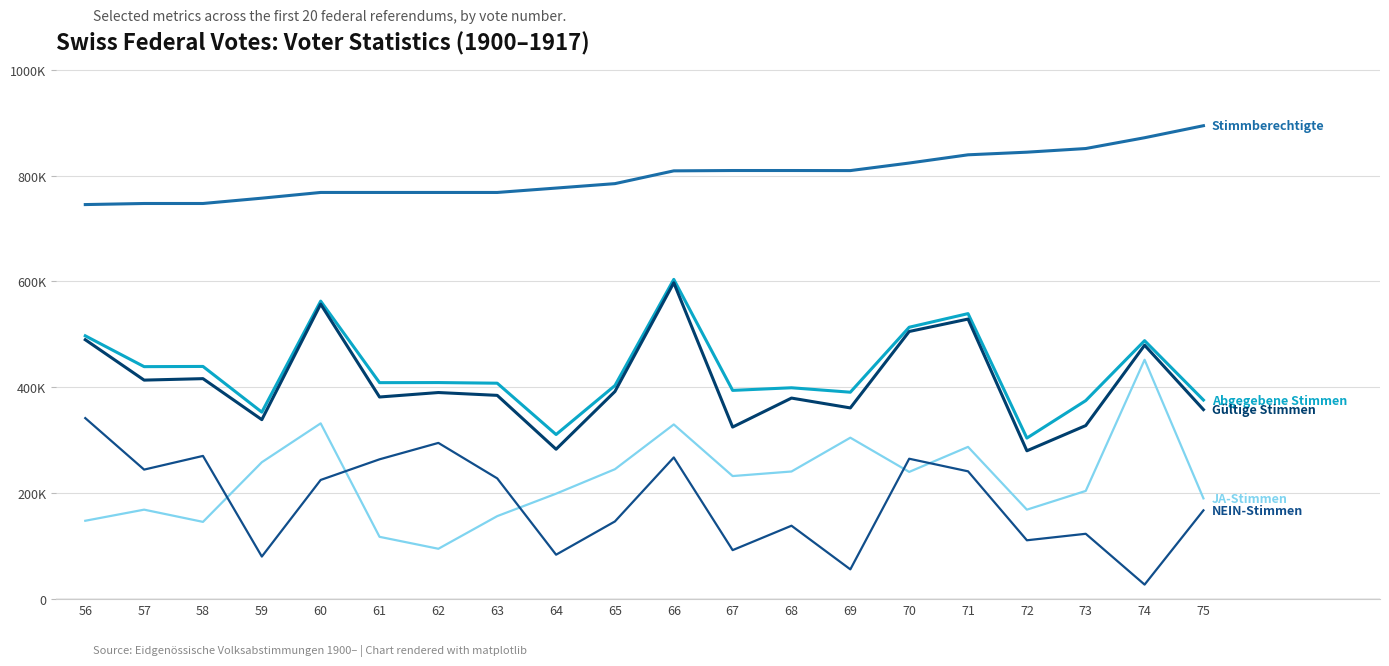

The JA-Stimmen series shows 69953 at 58. True or false?

False